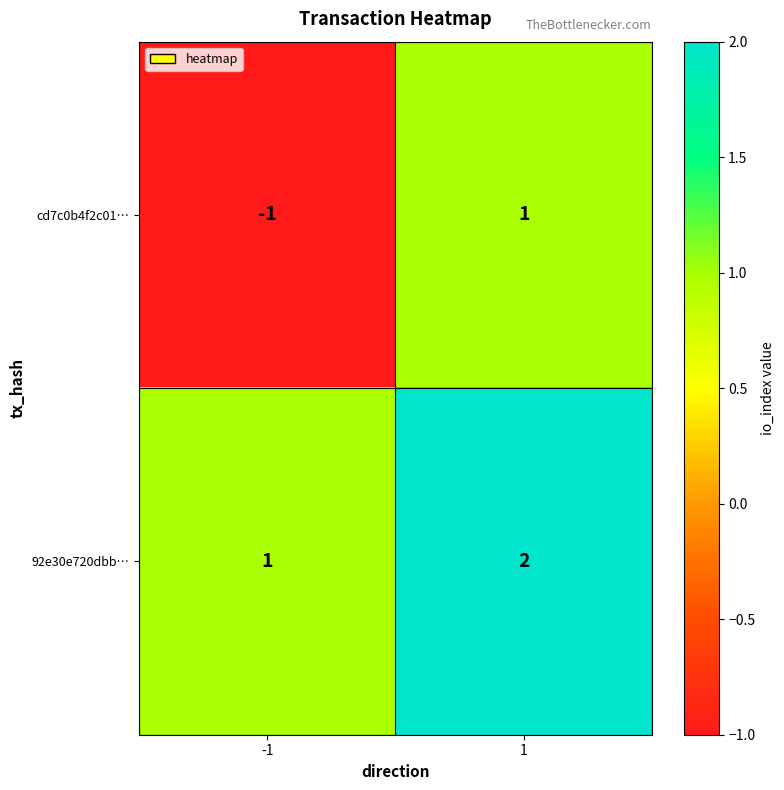

Which series has the largest total across all categories?

92e30e720dbb…